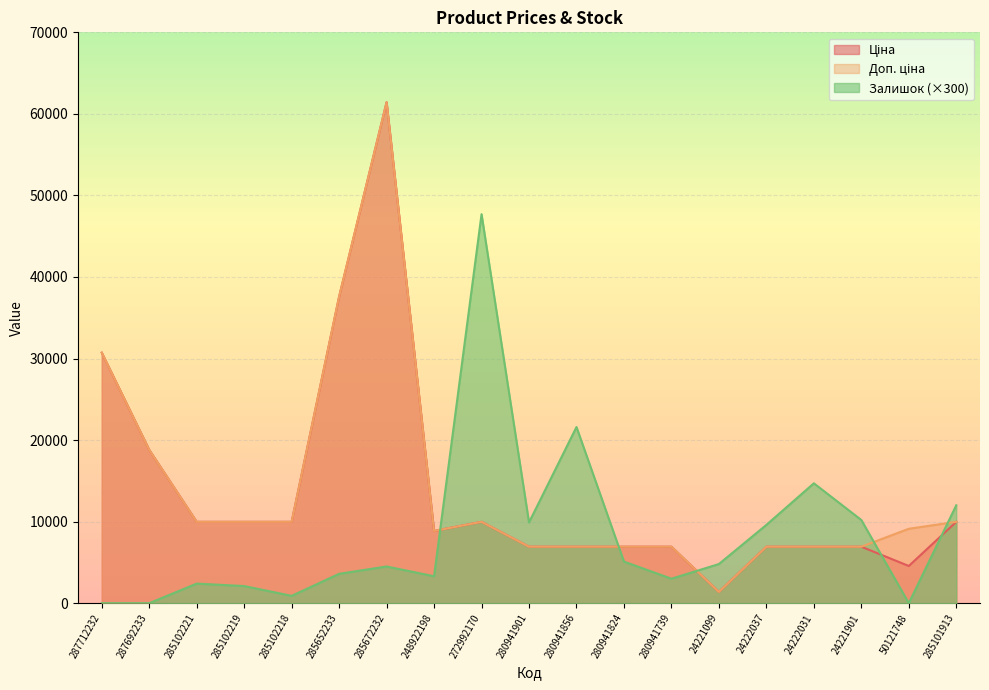

Which series has the widest spread of values?

Доп. ціна